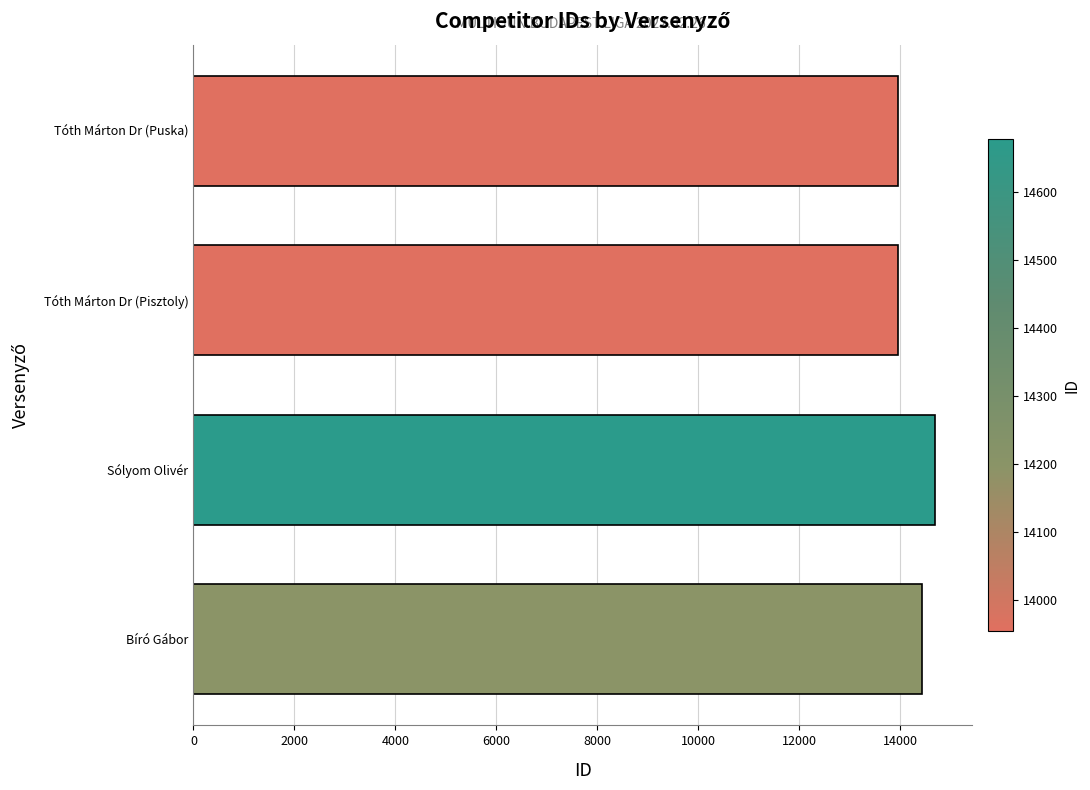

Does the chart contain stacked bars?

No